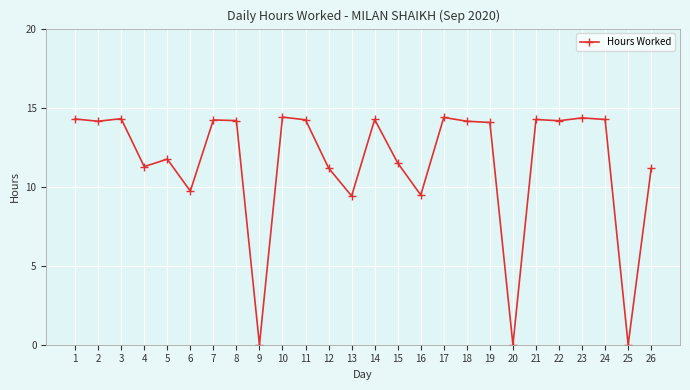

What is the maximum value shown in the chart?

14.4